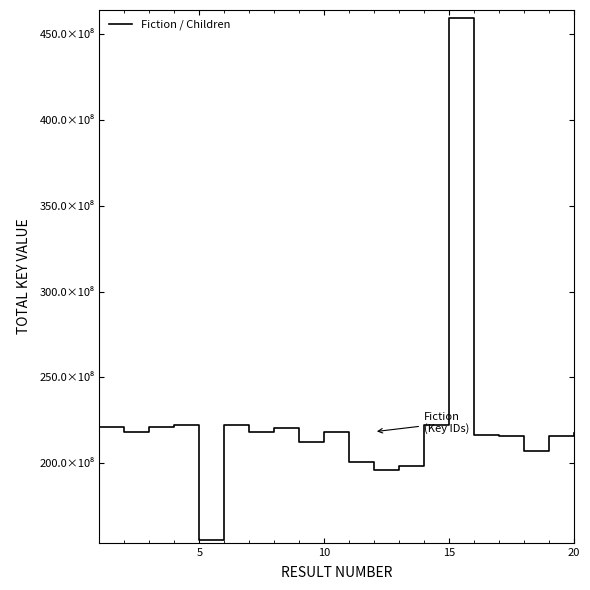

Does the chart display data point markers on the line(s)?

No